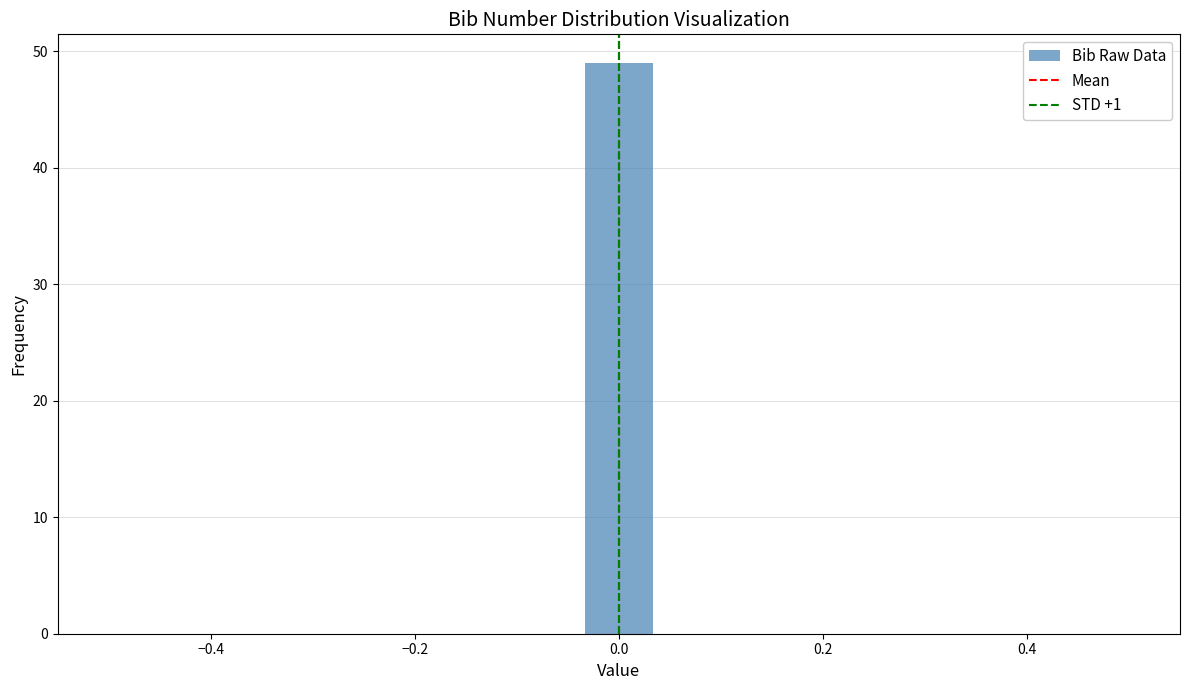

Around what value on the x-axis is the tallest bar? Give the approximate position of its centre, as read against the axis.

0.00